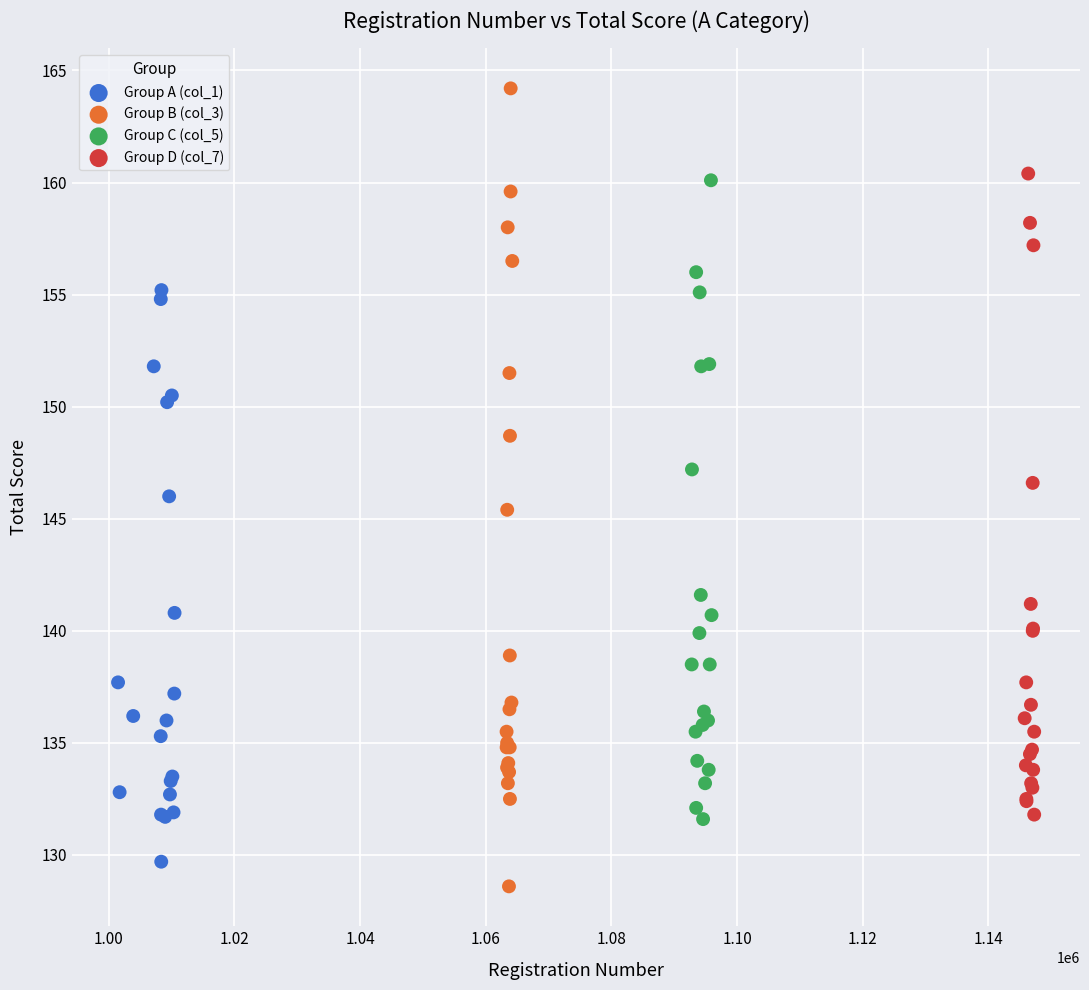

Which series has the widest spread of Y values?

Group B (col_3)